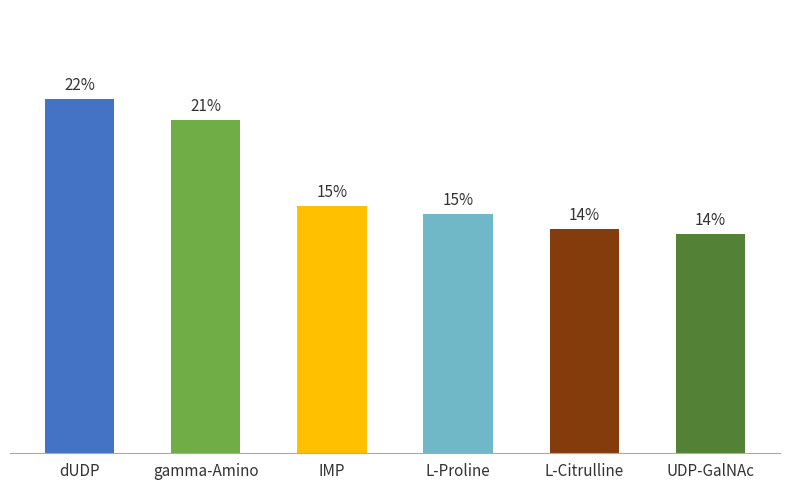

Where is the data nearest to the value 0?

UDP-GalNAc